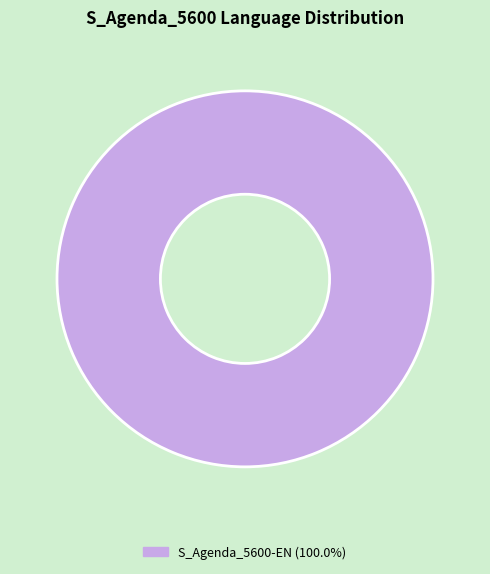

Does any single category account for the majority?

Yes